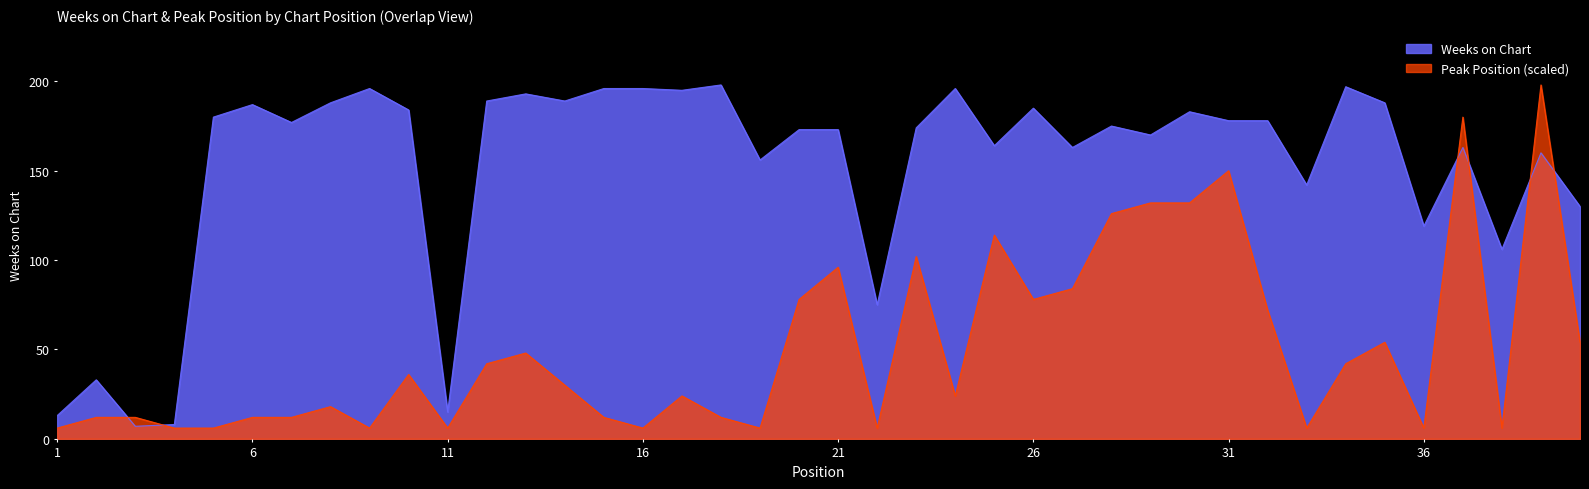

Which series has the largest total across all categories?

Weeks on Chart